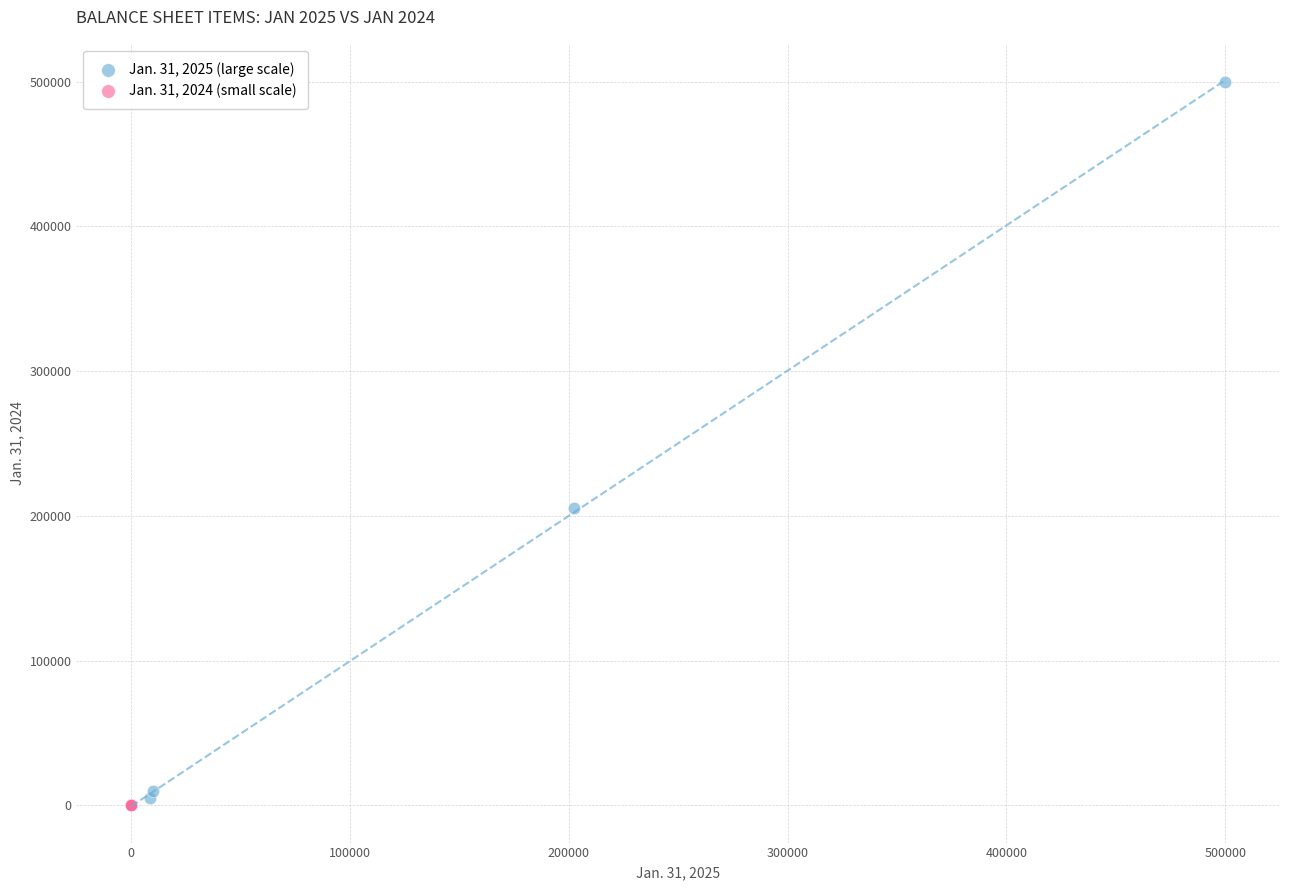

What are all the series names shown in the legend?

Jan. 31, 2025 (large scale), Jan. 31, 2024 (small scale)